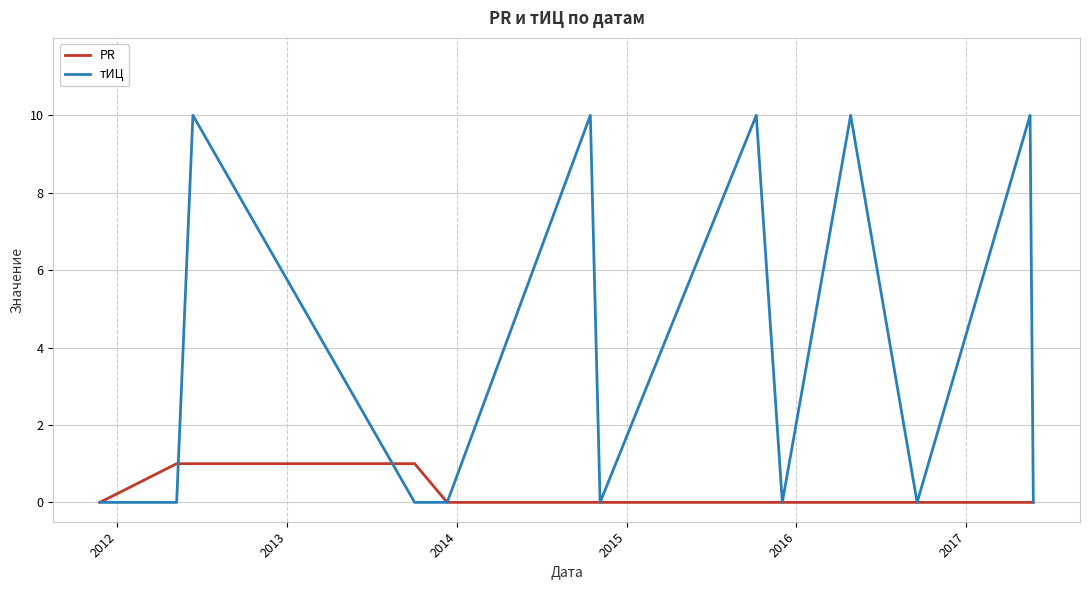

Which series has the widest spread of values?

тИЦ